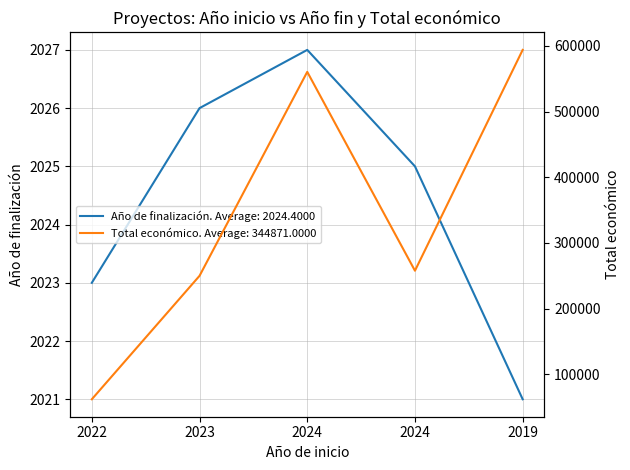

Reading left to right, extract all data points from this chart.

Año de finalización: 2022=2023	2023=2026	2024=2027	2024=2025	2019=2021
Total económico: 2022=62065	2023=250000	2024=560529	2024=257770	2019=593991